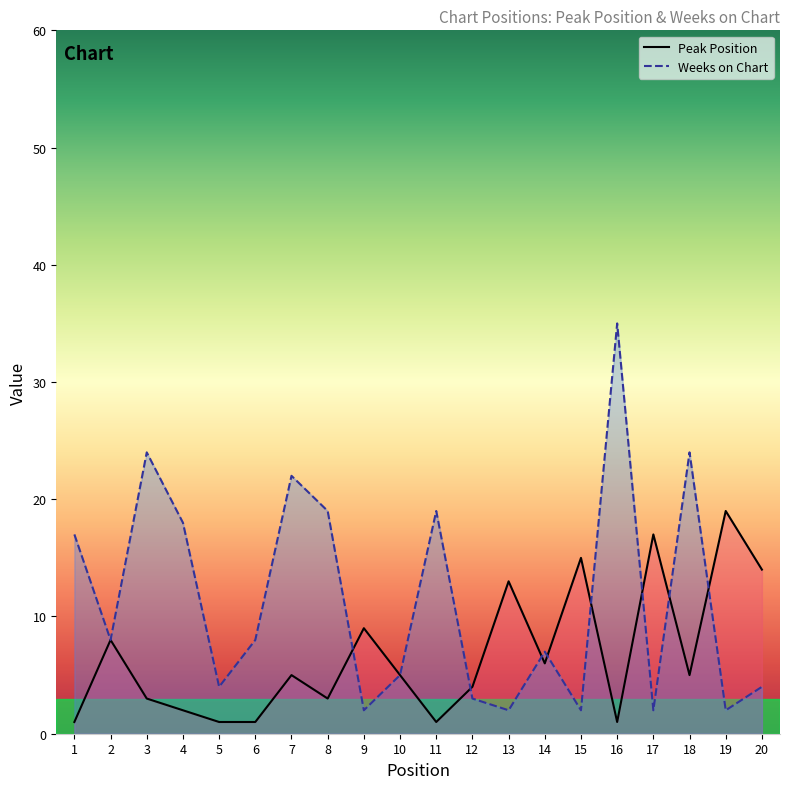

How many interior local valleys does the Peak Position series have?

5